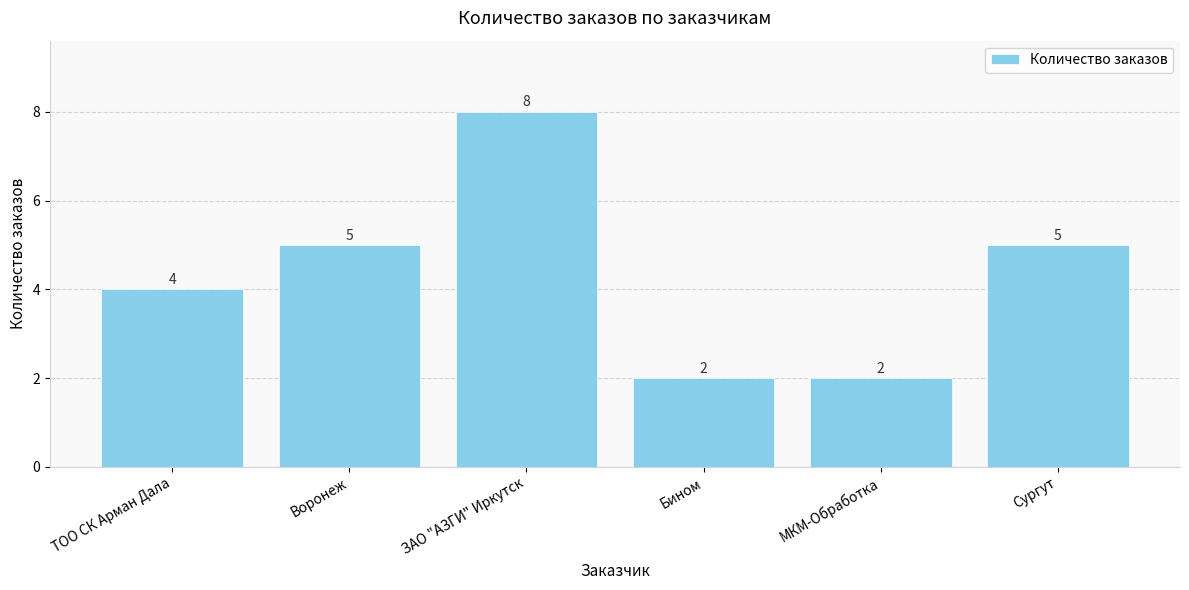

Count the values in the range 2 to 5.

5